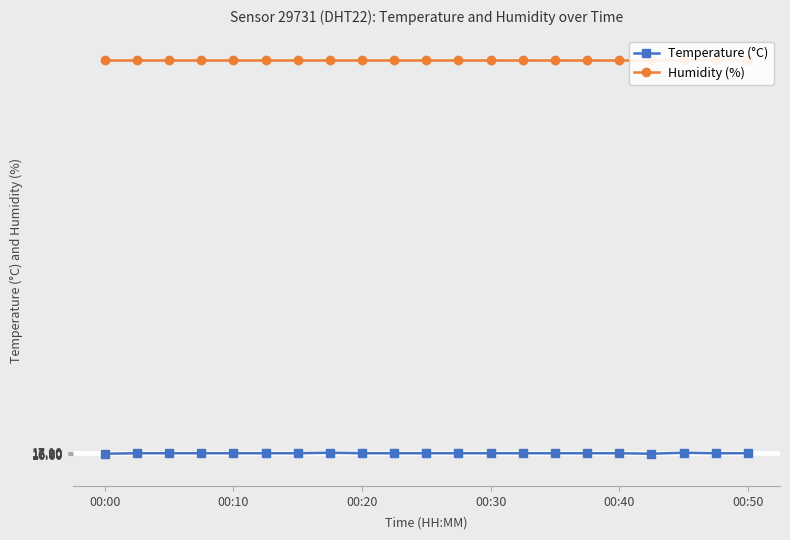

Where is the first local minimum for Temperature (°C)?

17